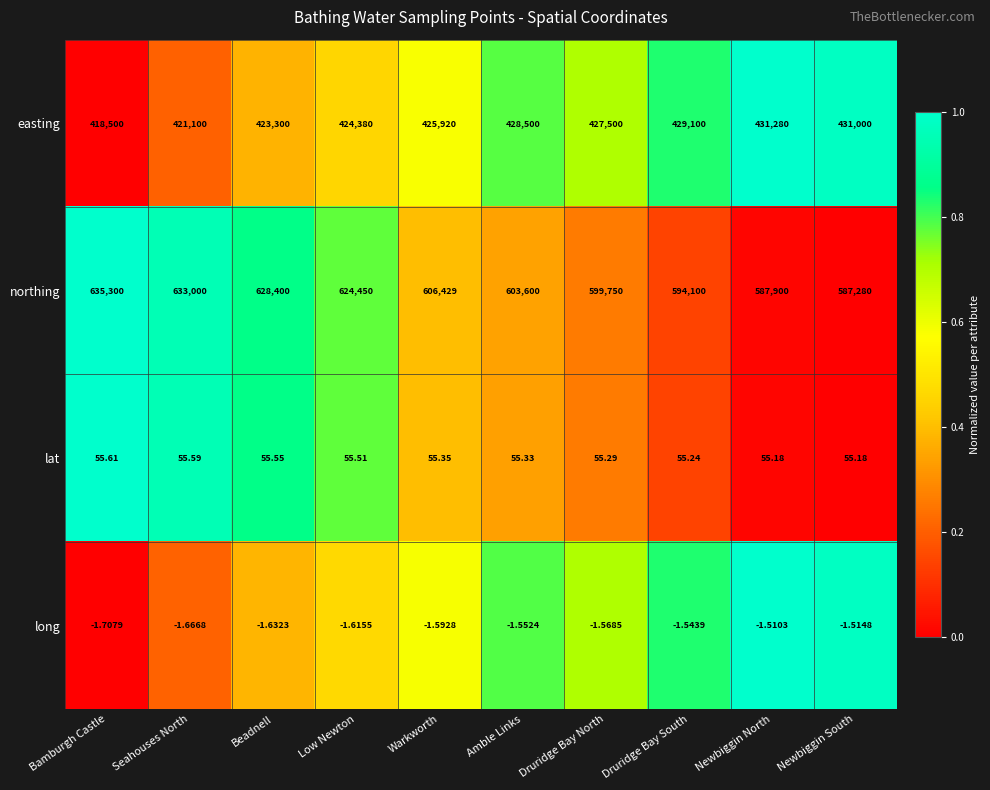

Which category has the lowest value across all series?

Bamburgh Castle